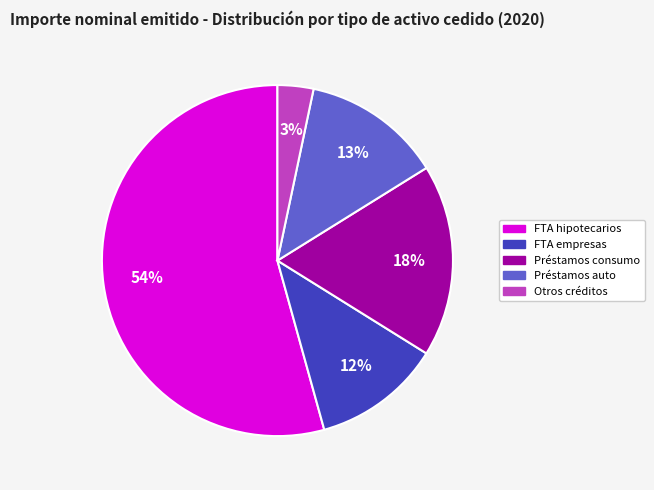

Which category has the smallest portion of the pie?

Otros créditos